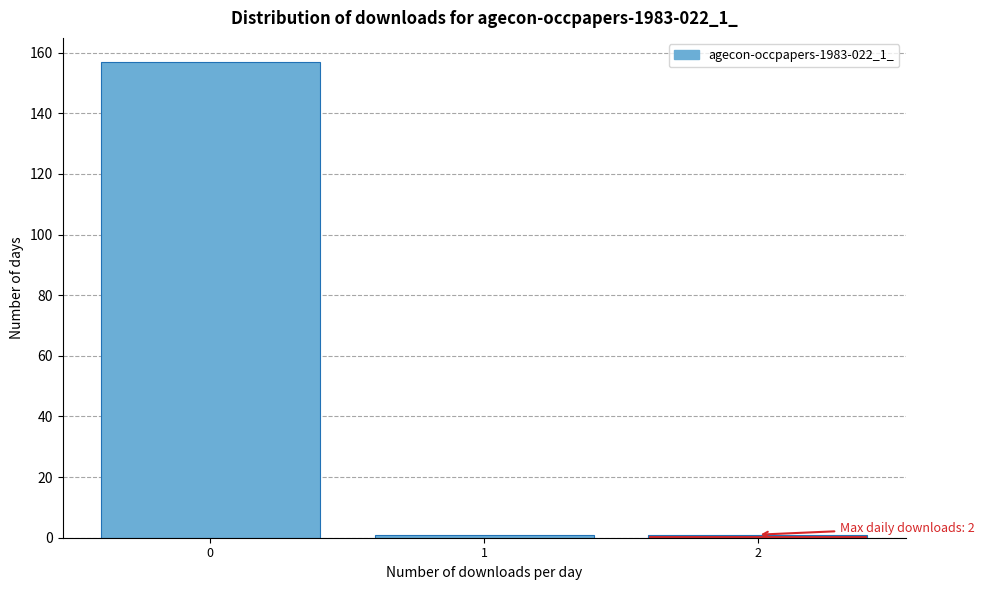

Reading left to right, extract all data points from this chart.

0=157	1=1	2=1